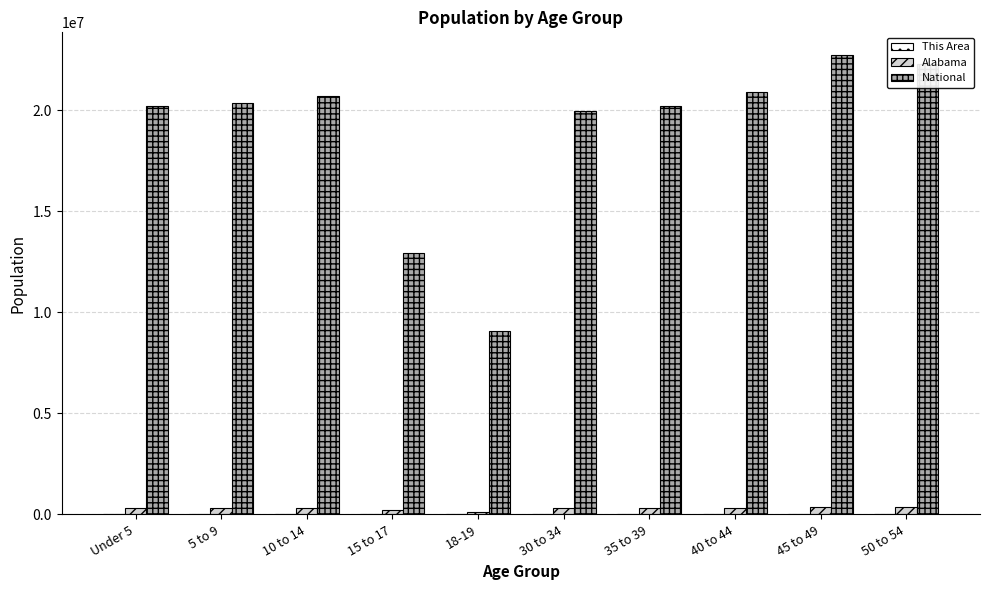

Count the number of categories in the chart.

10